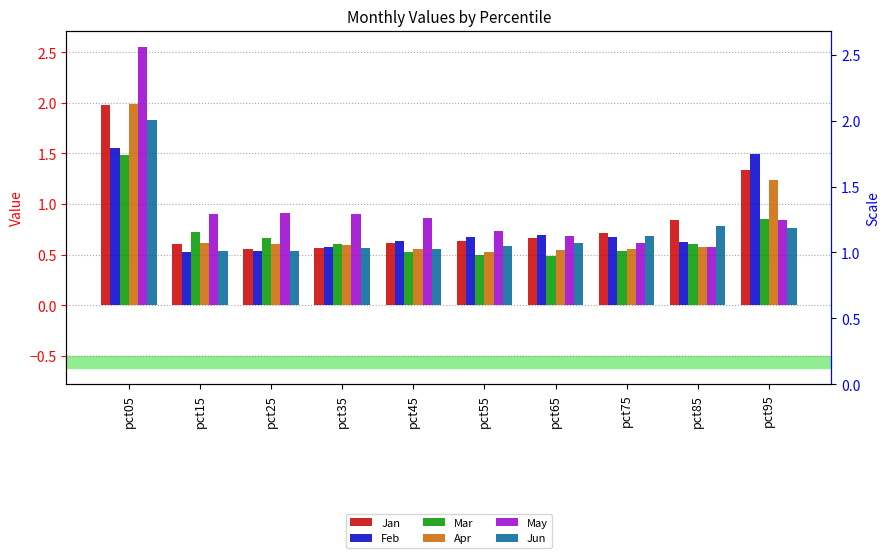

Between pct05 and pct15, which is larger?

pct05